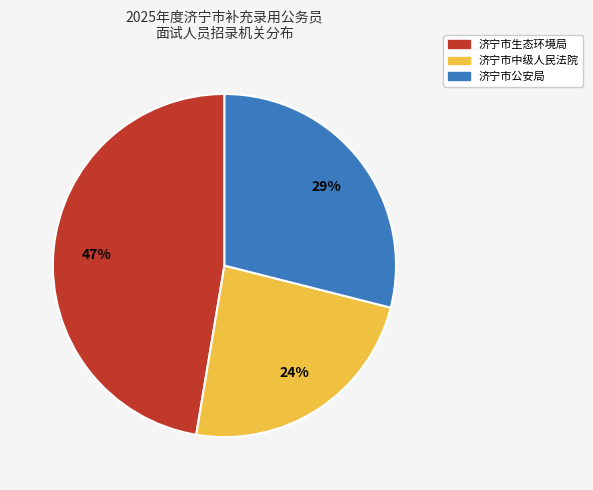

Rank the categories by value from highest to lowest.

济宁市生态环境局, 济宁市公安局, 济宁市中级人民法院